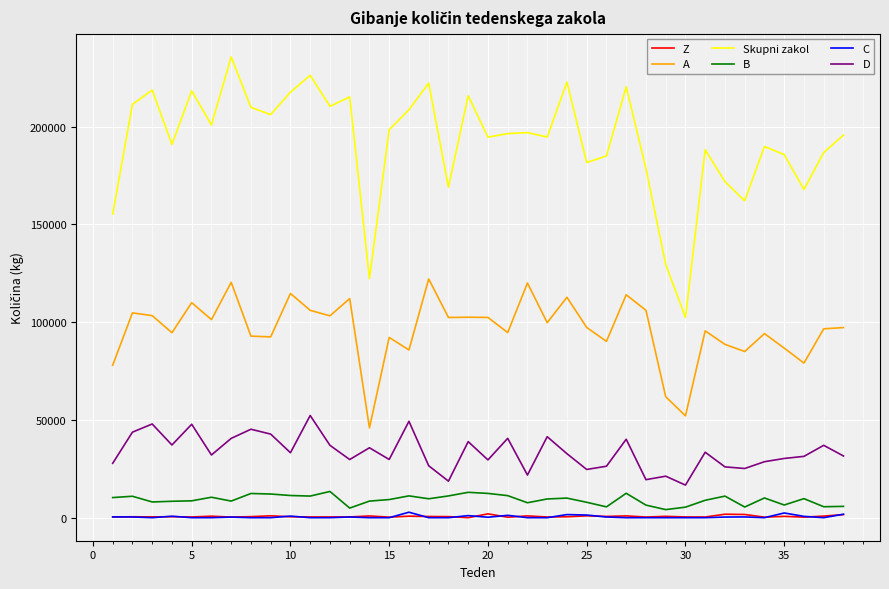

True or false: Skupni zakol and D cross at least once.

False